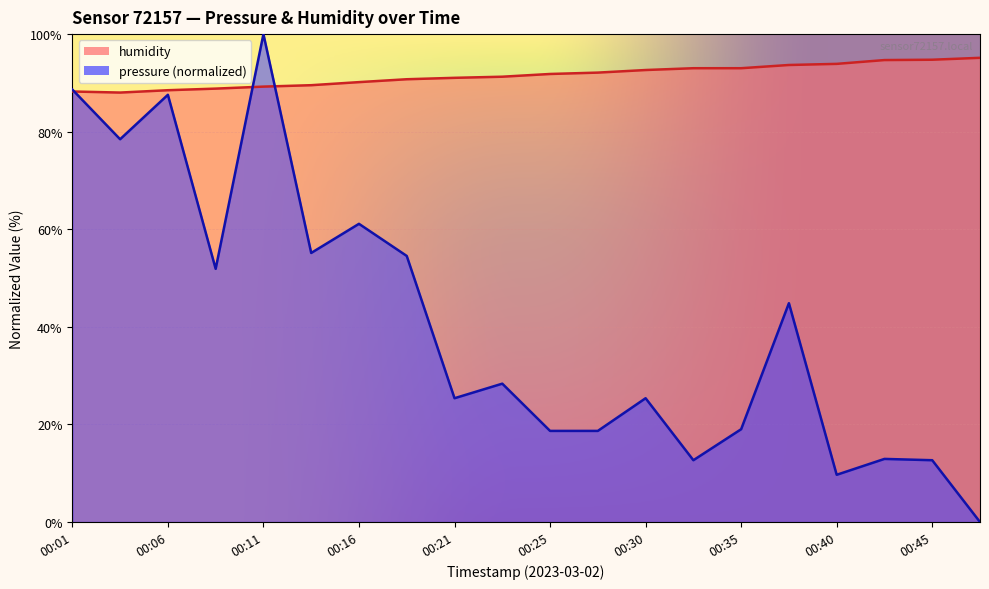

Which category has the lowest value across all series?

00:47